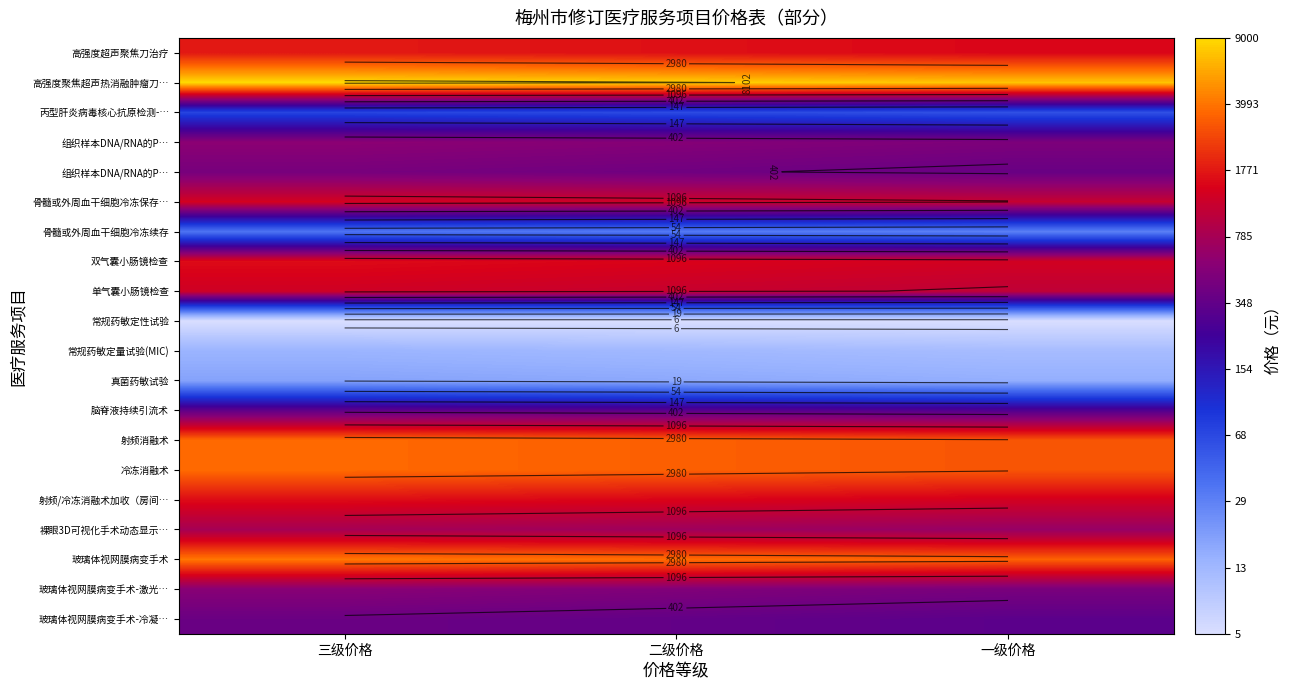

Between 一级价格 and 三级价格, which is larger?

三级价格